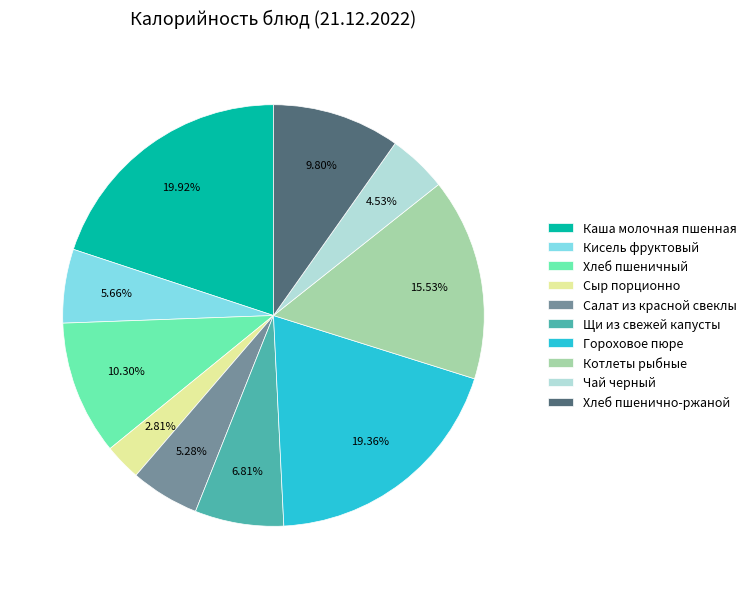

Is there any slice that represents more than half of the pie?

No